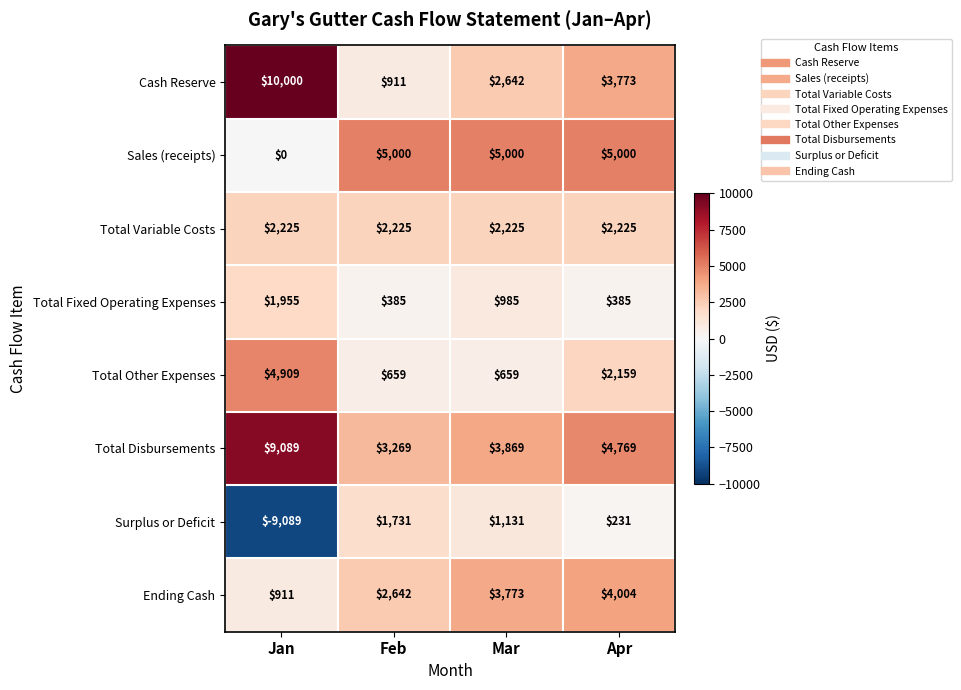

What is the difference between the maximum and second lowest values in the Surplus or Deficit series?

1500